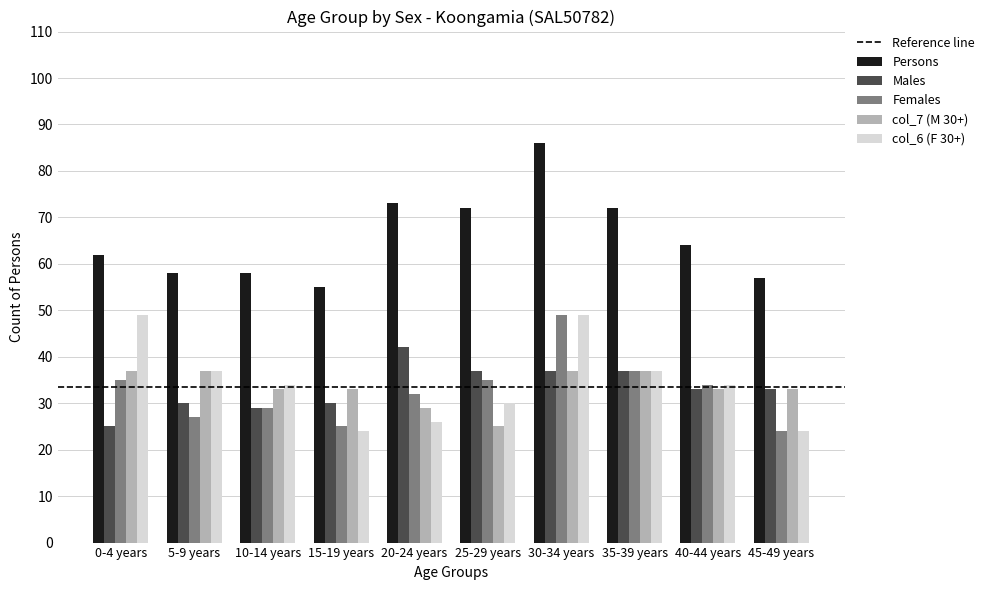

What is the difference between the maximum and minimum values in the Females series?

25